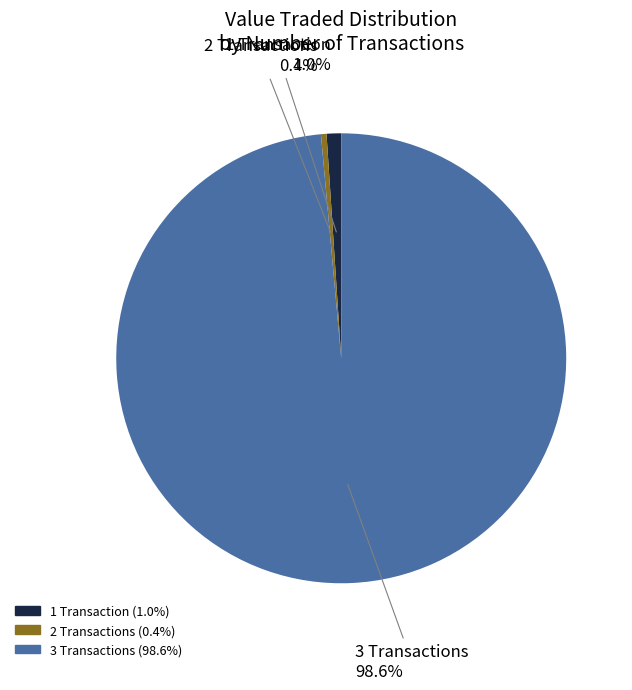

Does any single category account for the majority?

Yes